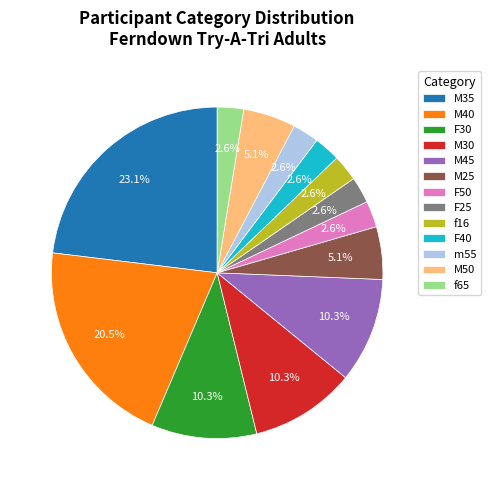

How many segments does this pie chart have?

13